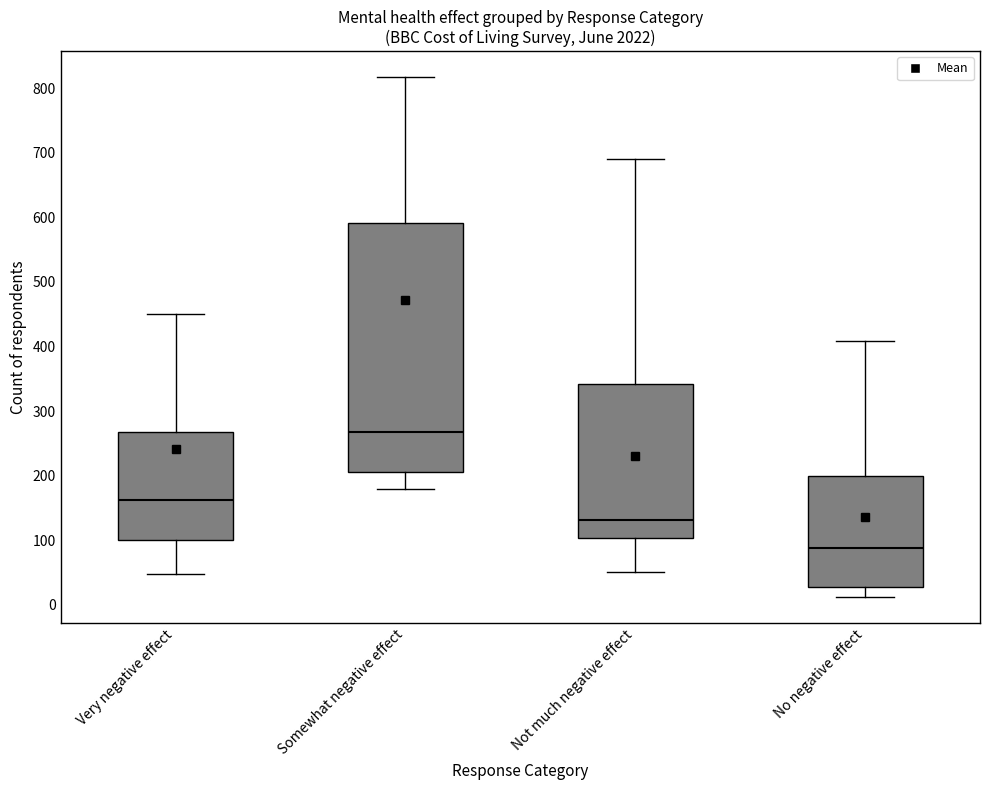

Reading left to right, transcribe this box plot: for each box, give where its median line is, the range the box spans, and where its two whiskers end, as read against the y-axis. The values are not printed on the chart, so give them approximately, as read against the axis.

Very negative effect: median 160, box 100 to 270, whiskers 50 to 450
Somewhat negative effect: median 270, box 210 to 590, whiskers 180 to 820
Not much negative effect: median 130, box 100 to 340, whiskers 50 to 690
No negative effect: median 90, box 30 to 200, whiskers 10 to 410